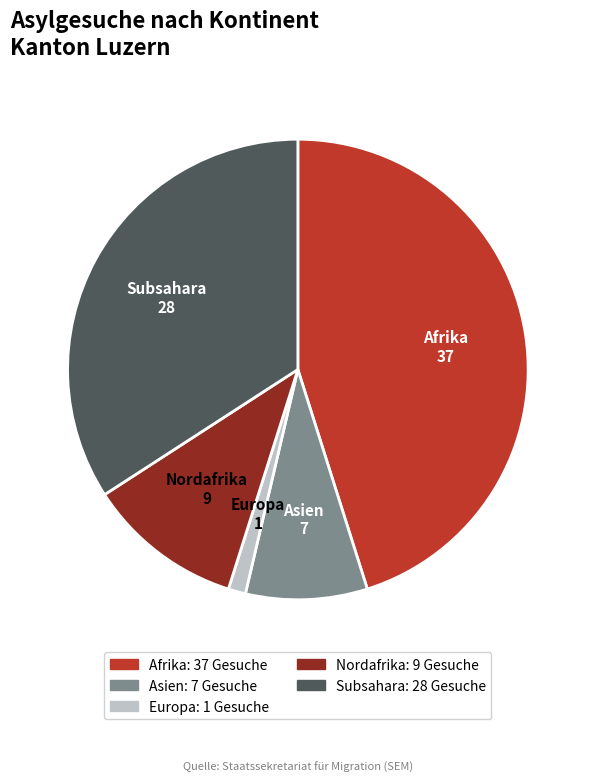

Is the sum of Asien and Nordafrika greater than half?

No